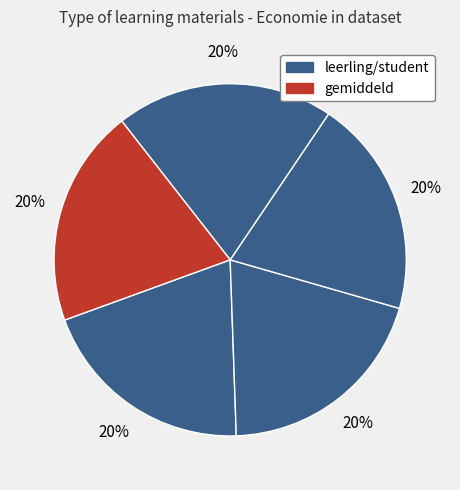

To the nearest percent, what is the average slice percentage?

20%